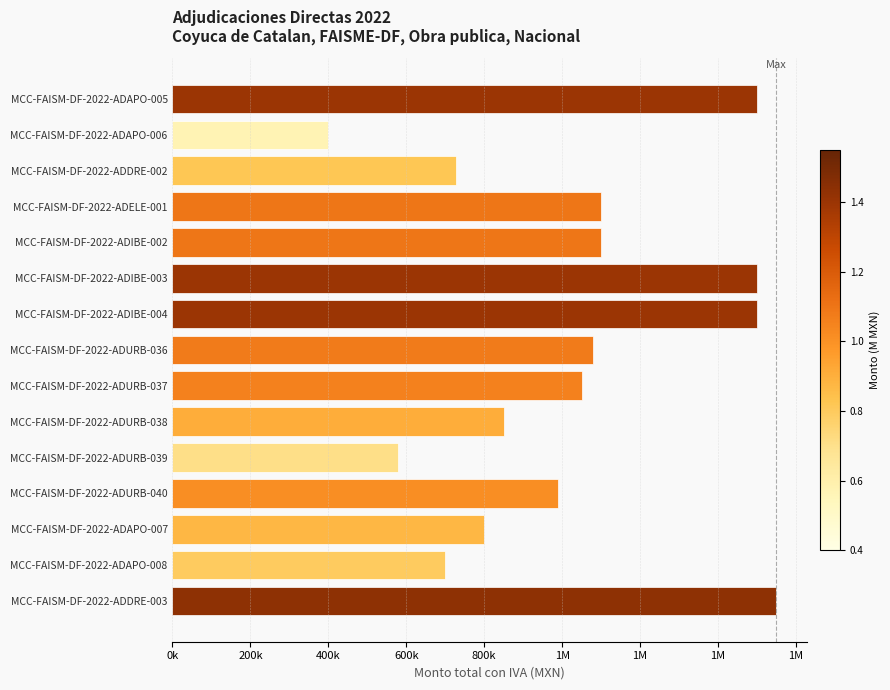

What is the minimum value shown in the chart?

400000.0